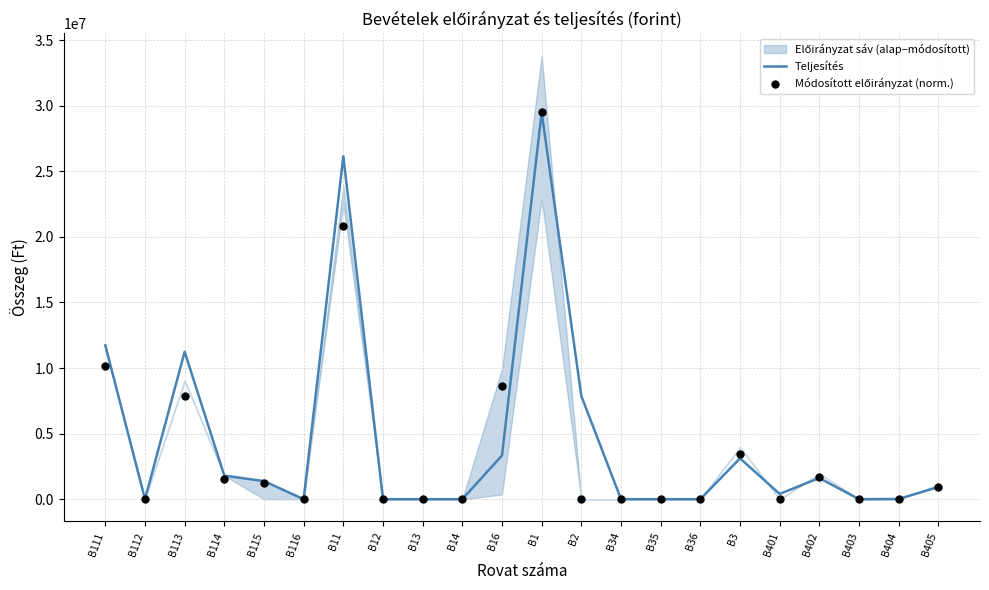

Which series has the largest total across all categories?

Teljesítés